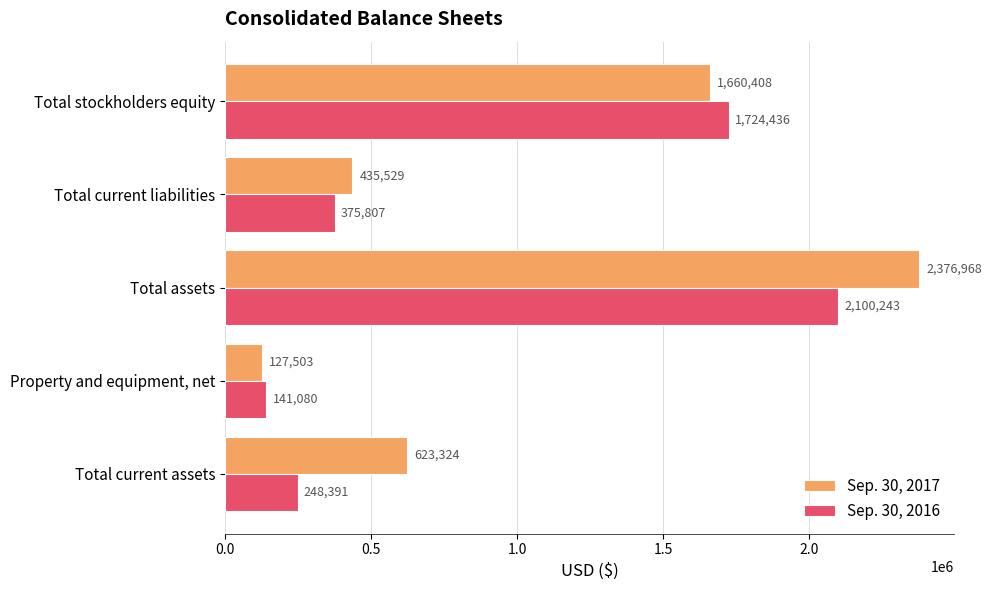

What is the average value of the Sep. 30, 2016 series?

917991